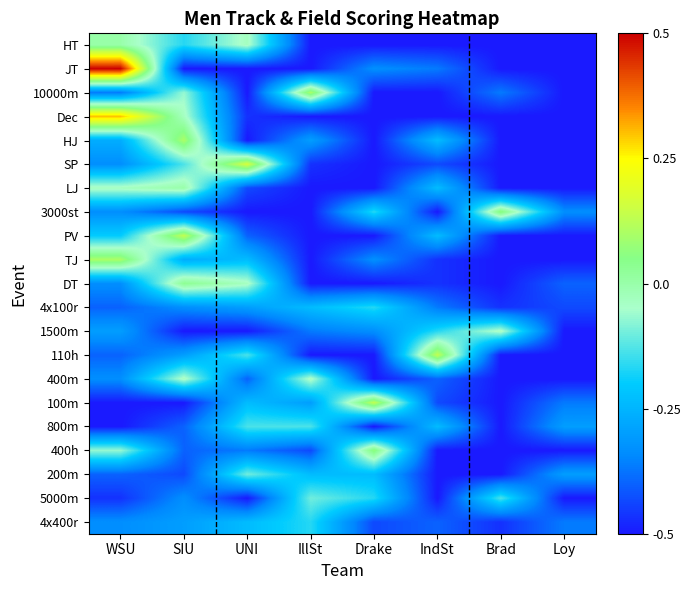

Reading left to right, transcribe all the data shown in this chart.

HT: WSU=0.0	SIU=-0.2	UNI=-0.0	IllSt=-0.5	Drake=-0.5	IndSt=-0.5	Brad=-0.5	Loy=-0.5
JT: WSU=0.5	SIU=-0.5	UNI=-0.5	IllSt=-0.5	Drake=-0.3	IndSt=-0.4	Brad=-0.5	Loy=-0.5
10000m: WSU=-0.4	SIU=-0.1	UNI=-0.5	IllSt=0.1	Drake=-0.5	IndSt=-0.5	Brad=-0.4	Loy=-0.5
Dec: WSU=0.3	SIU=-0.0	UNI=-0.5	IllSt=-0.5	Drake=-0.5	IndSt=-0.5	Brad=-0.5	Loy=-0.5
HJ: WSU=-0.3	SIU=0.1	UNI=-0.5	IllSt=-0.3	Drake=-0.5	IndSt=-0.2	Brad=-0.5	Loy=-0.5
SP: WSU=-0.3	SIU=-0.1	UNI=0.2	IllSt=-0.5	Drake=-0.5	IndSt=-0.4	Brad=-0.5	Loy=-0.5
LJ: WSU=-0.0	SIU=0.0	UNI=-0.4	IllSt=-0.5	Drake=-0.5	IndSt=-0.2	Brad=-0.5	Loy=-0.5
3000st: WSU=-0.3	SIU=-0.4	UNI=-0.5	IllSt=-0.5	Drake=-0.2	IndSt=-0.5	Brad=0.1	Loy=-0.3
PV: WSU=-0.2	SIU=0.1	UNI=-0.4	IllSt=-0.5	Drake=-0.5	IndSt=-0.2	Brad=-0.5	Loy=-0.5
TJ: WSU=0.1	SIU=-0.3	UNI=-0.2	IllSt=-0.5	Drake=-0.3	IndSt=-0.5	Brad=-0.5	Loy=-0.5
DT: WSU=-0.3	SIU=0.0	UNI=-0.0	IllSt=-0.5	Drake=-0.5	IndSt=-0.5	Brad=-0.5	Loy=-0.4
4x100r: WSU=-0.4	SIU=-0.3	UNI=-0.3	IllSt=-0.2	Drake=-0.2	IndSt=-0.4	Brad=-0.5	Loy=-0.4
1500m: WSU=-0.3	SIU=-0.5	UNI=-0.5	IllSt=-0.4	Drake=-0.3	IndSt=-0.2	Brad=-0.0	Loy=-0.5
110h: WSU=-0.4	SIU=-0.3	UNI=-0.1	IllSt=-0.5	Drake=-0.5	IndSt=0.1	Brad=-0.5	Loy=-0.5
400m: WSU=-0.3	SIU=-0.0	UNI=-0.4	IllSt=-0.0	Drake=-0.5	IndSt=-0.4	Brad=-0.5	Loy=-0.5
100m: WSU=-0.5	SIU=-0.5	UNI=-0.2	IllSt=-0.3	Drake=0.1	IndSt=-0.4	Brad=-0.5	Loy=-0.4
800m: WSU=-0.5	SIU=-0.4	UNI=-0.1	IllSt=-0.1	Drake=-0.5	IndSt=-0.2	Brad=-0.5	Loy=-0.3
400h: WSU=-0.1	SIU=-0.4	UNI=-0.4	IllSt=-0.4	Drake=0.1	IndSt=-0.5	Brad=-0.5	Loy=-0.5
200m: WSU=-0.4	SIU=-0.4	UNI=-0.1	IllSt=-0.2	Drake=-0.2	IndSt=-0.5	Brad=-0.5	Loy=-0.3
5000m: WSU=-0.5	SIU=-0.3	UNI=-0.5	IllSt=-0.1	Drake=-0.2	IndSt=-0.5	Brad=-0.1	Loy=-0.5
4x400r: WSU=-0.3	SIU=-0.3	UNI=-0.2	IllSt=-0.2	Drake=-0.4	IndSt=-0.4	Brad=-0.5	Loy=-0.4